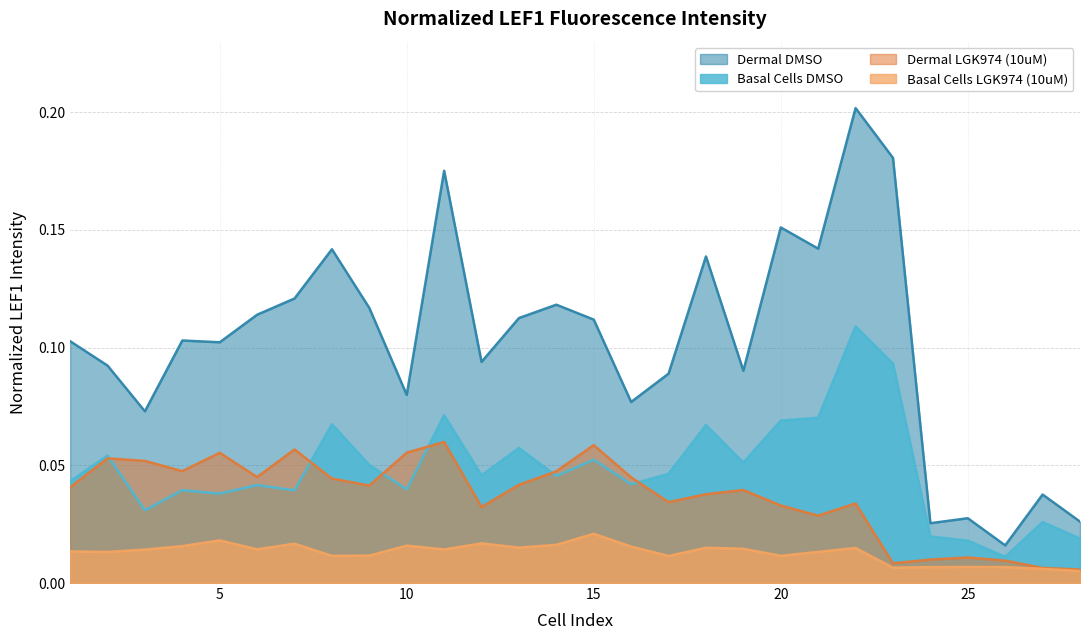

Is it true that Dermal DMSO equals 0.1 at 3?

True